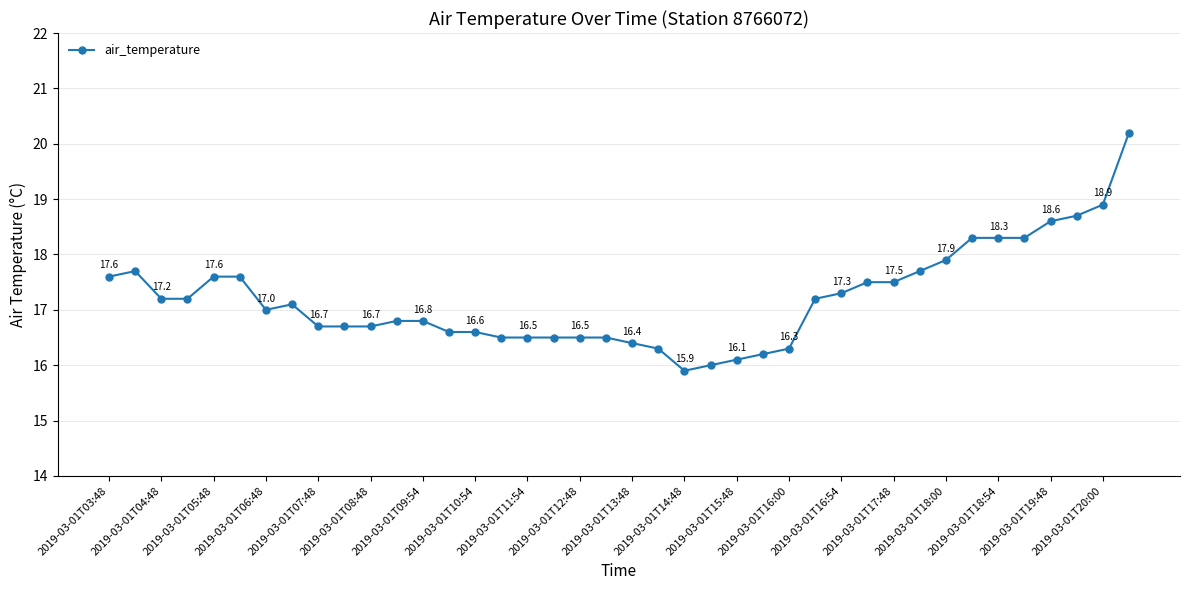

Reading left to right, transcribe all the data shown in this chart.

17.6	17.7	17.2	17.2	17.6	17.6	17.0	17.1	16.7	16.7	16.7	16.8	16.8	16.6	16.6	16.5	16.5	16.5	16.5	16.5	16.4	16.3	15.9	16.0	16.1	16.2	16.3	17.2	17.3	17.5	17.5	17.7	17.9	18.3	18.3	18.3	18.6	18.7	18.9	20.2